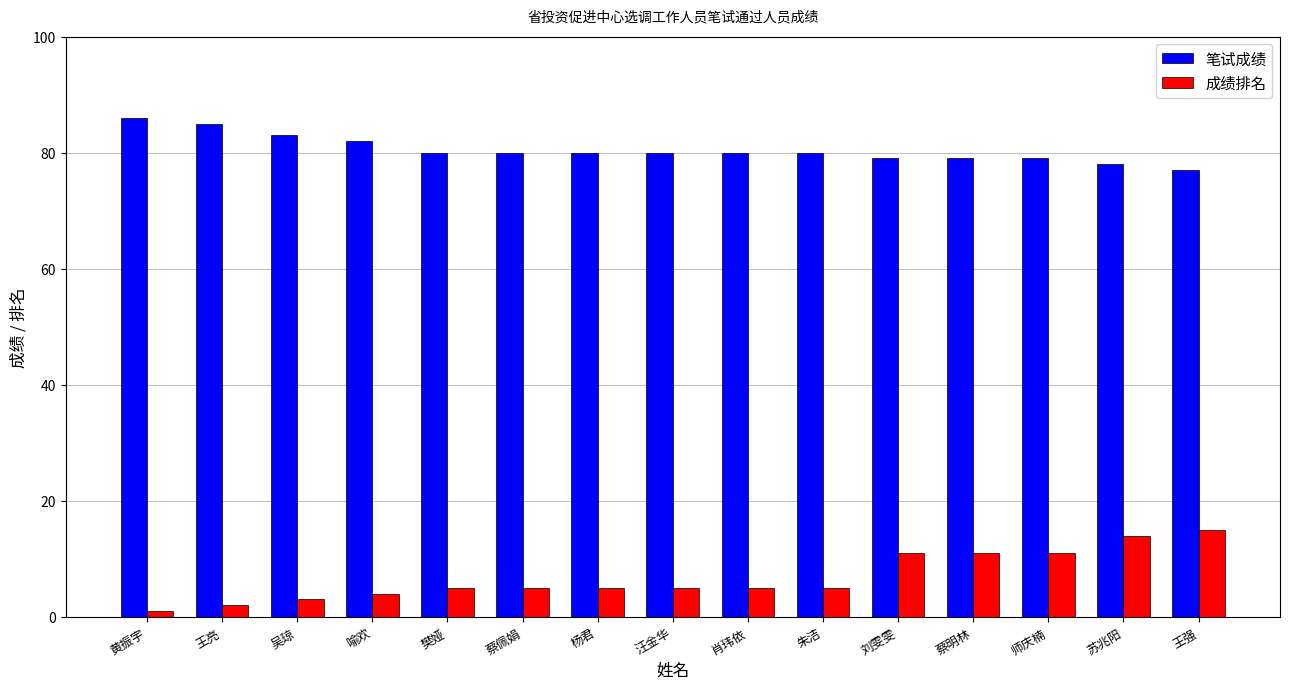

How many data points does each series have?

15